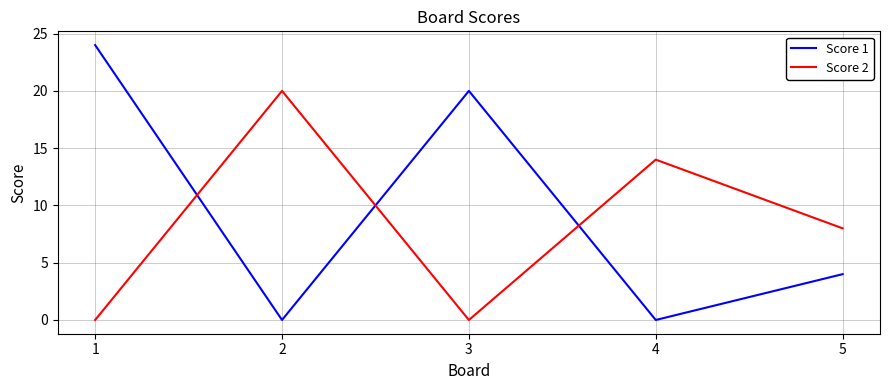

How many intersections are there between Score 1 and Score 2?

3